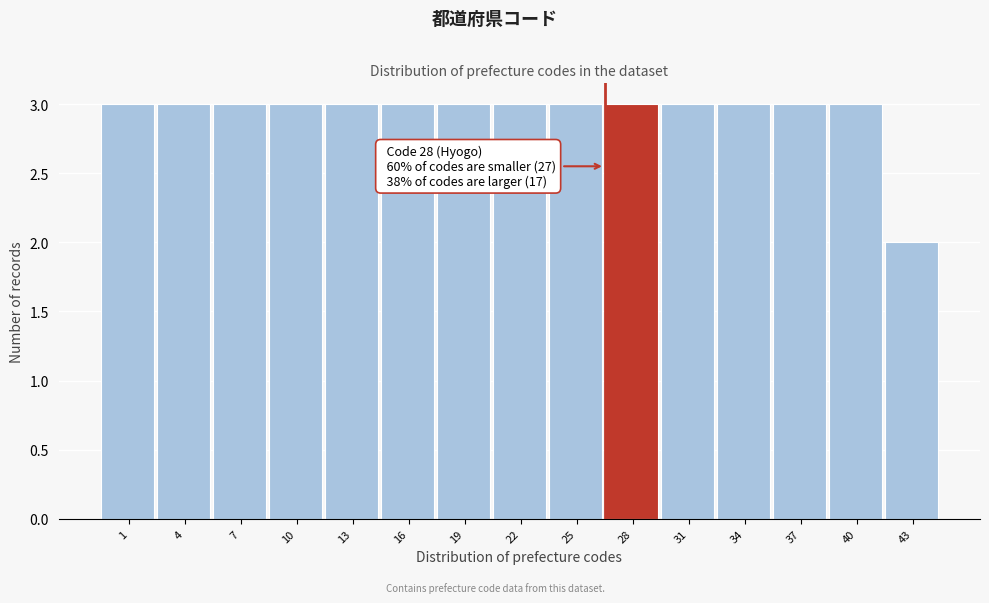

Reading left to right, list all the values displayed in this chart.

1=3	4=3	7=3	10=3	13=3	16=3	19=3	22=3	25=3	28=3	31=3	34=3	37=3	40=3	43=2